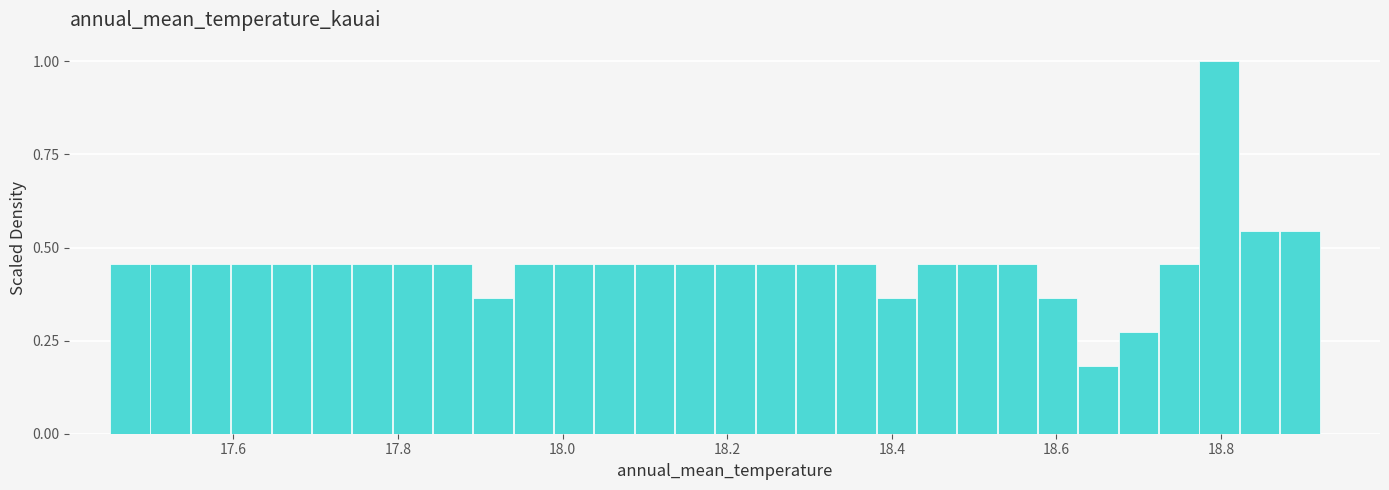

Read against the x-axis, roughly where is the centre of the tallest bar?

18.80